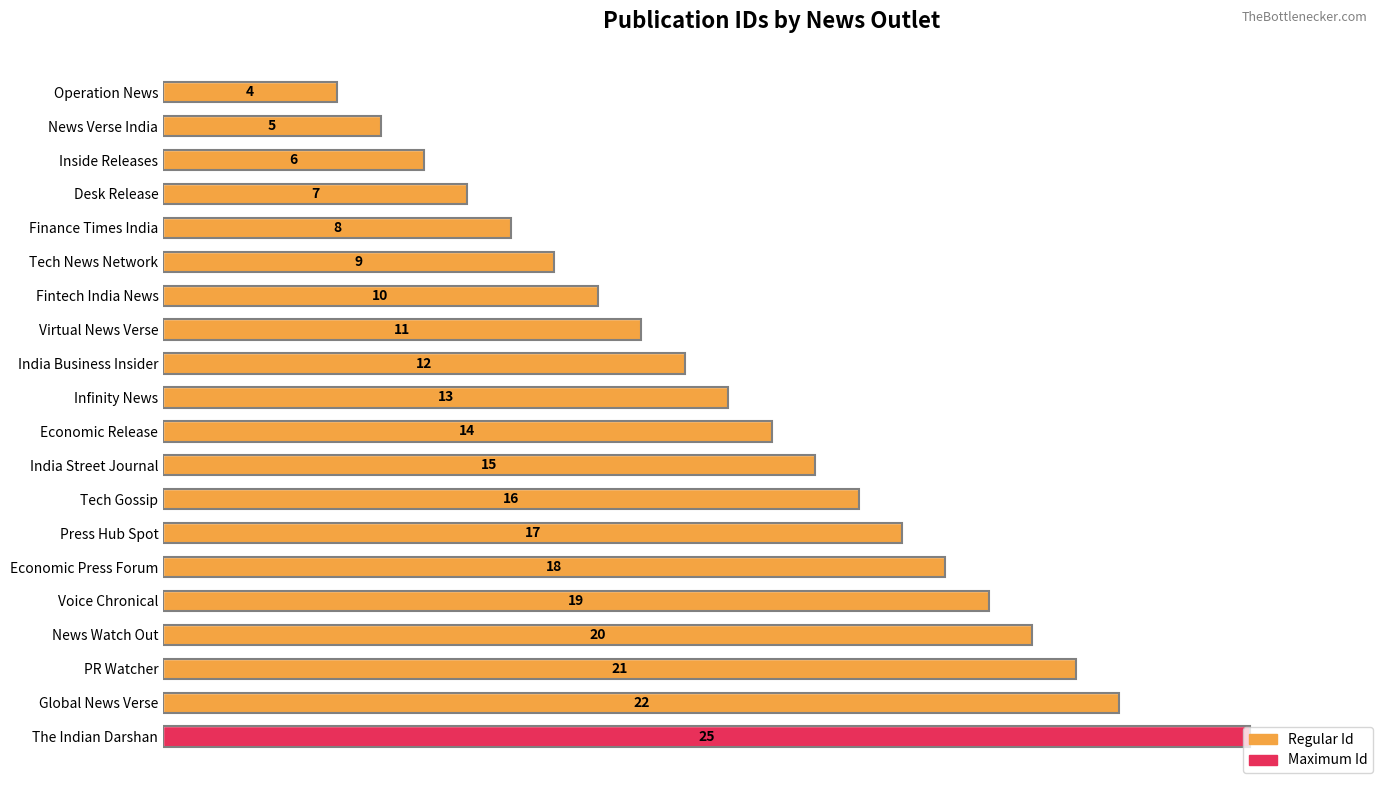

Count the number of data series in this chart.

1